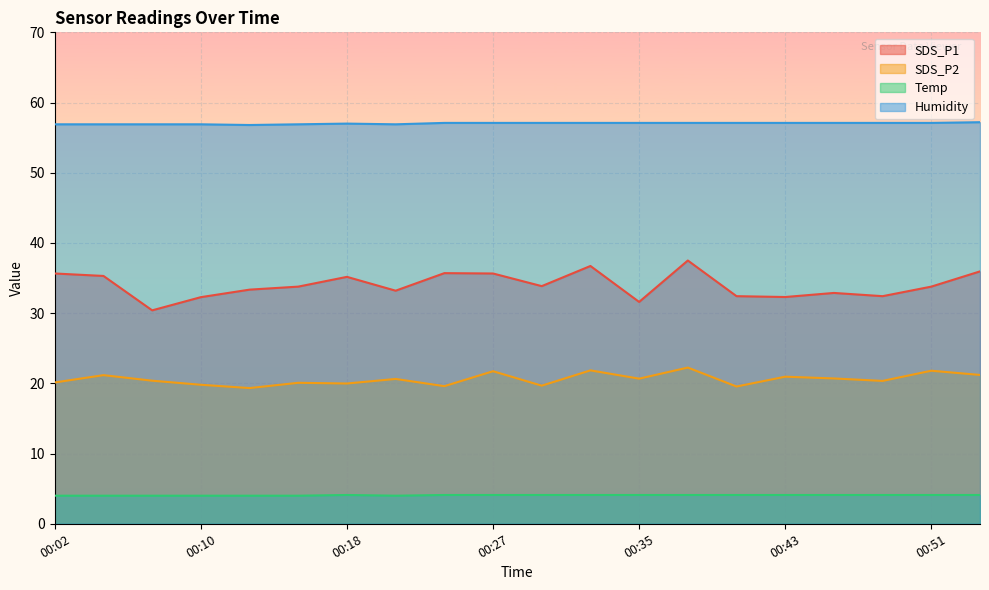

True or false: Temp and Humidity cross at least once.

False